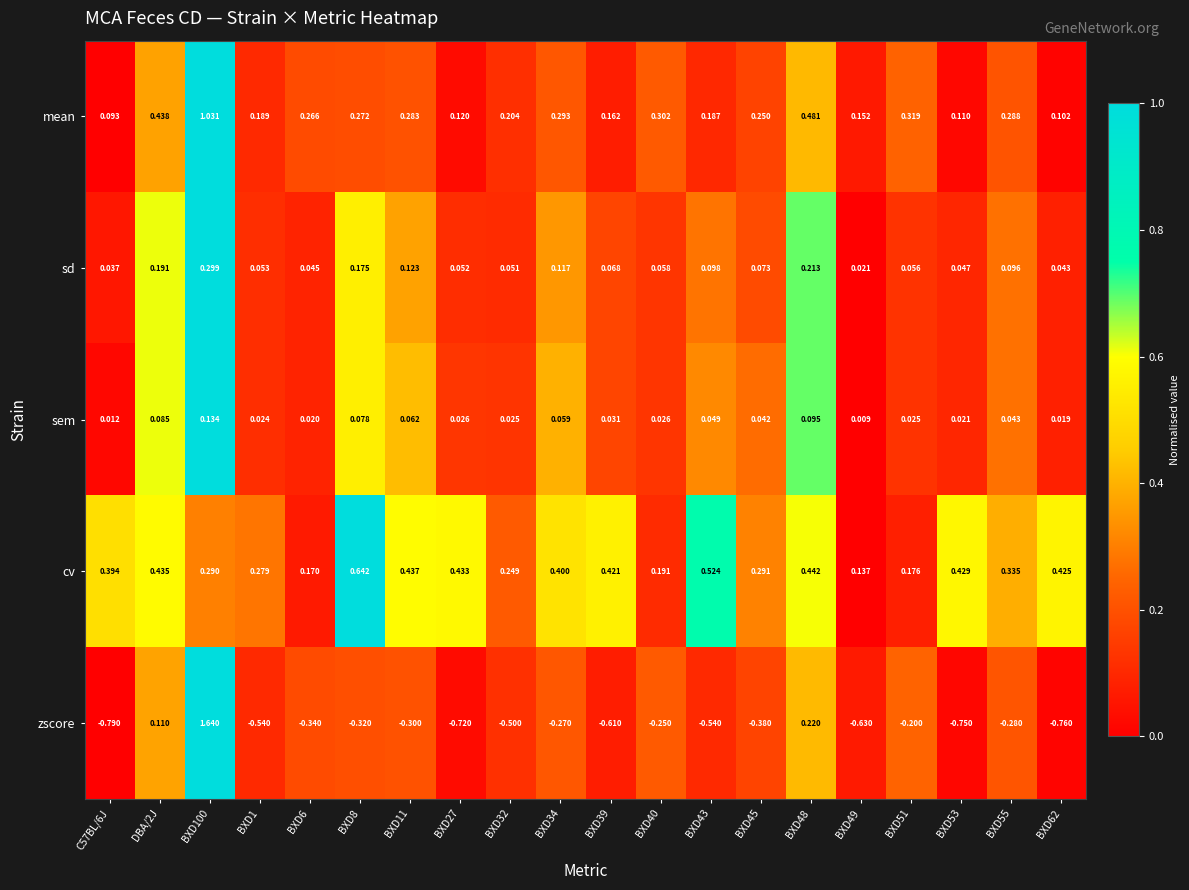

What is the spread (max minus min) of values at BXD43?

1.1